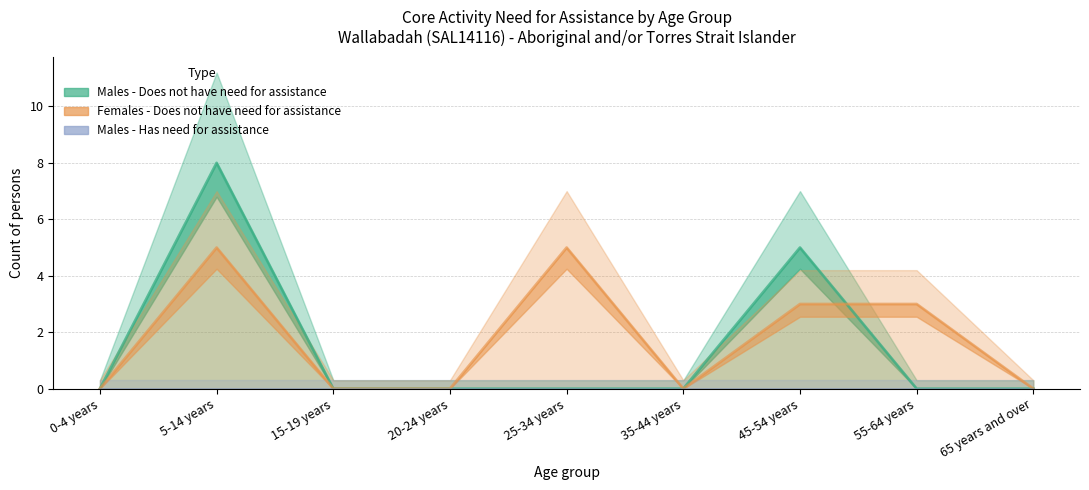

Rank the series by their maximum value, from lowest to highest.

Males - Has need for assistance, Females - Does not have need for assistance, Males - Does not have need for assistance